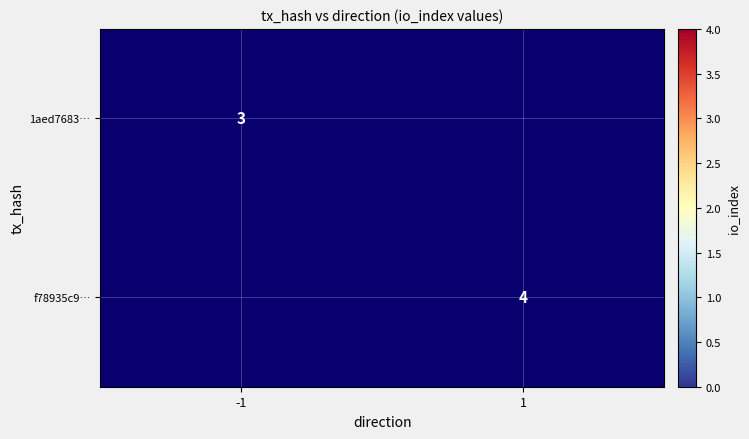

At how many categories does at least one series exceed 2?

2